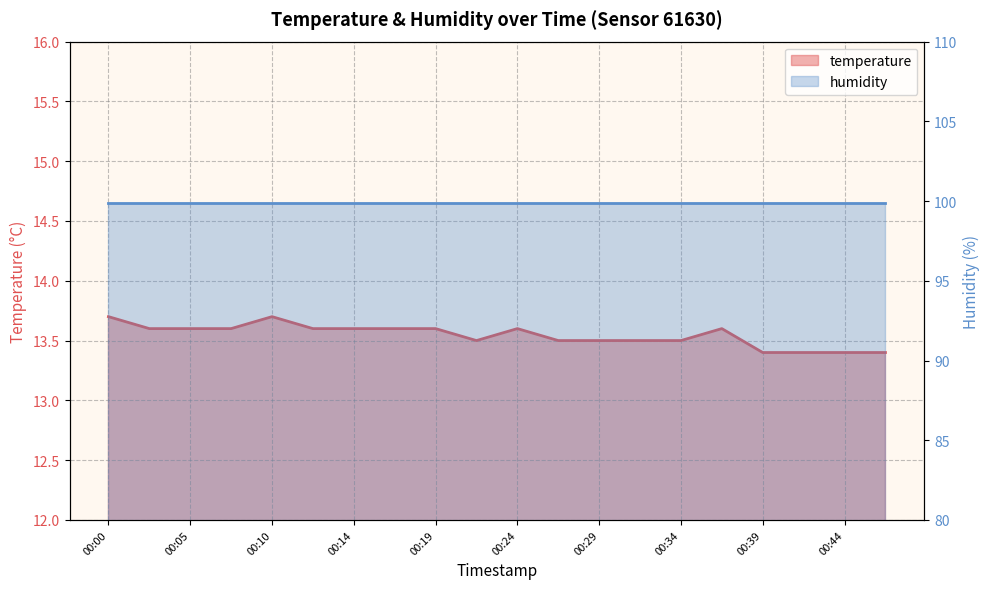

True or false: the data shows 4.7 at 00:34.

False